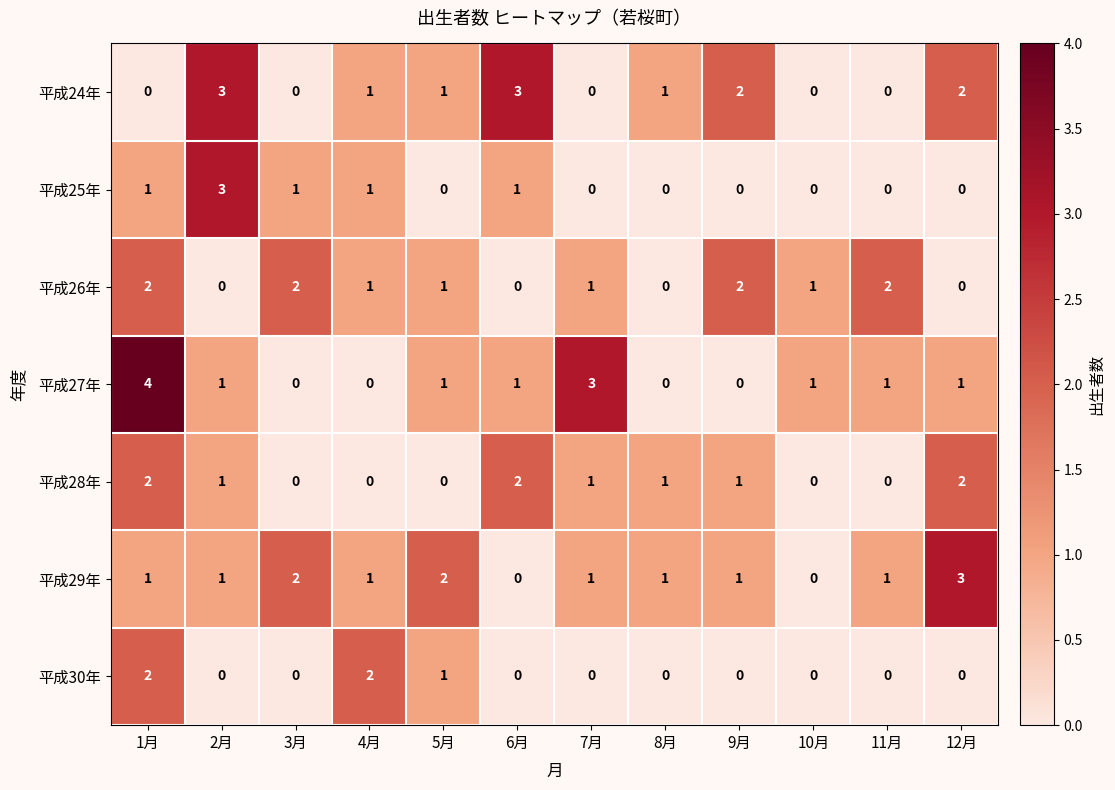

What is the sum of all 平成30年 values?

5